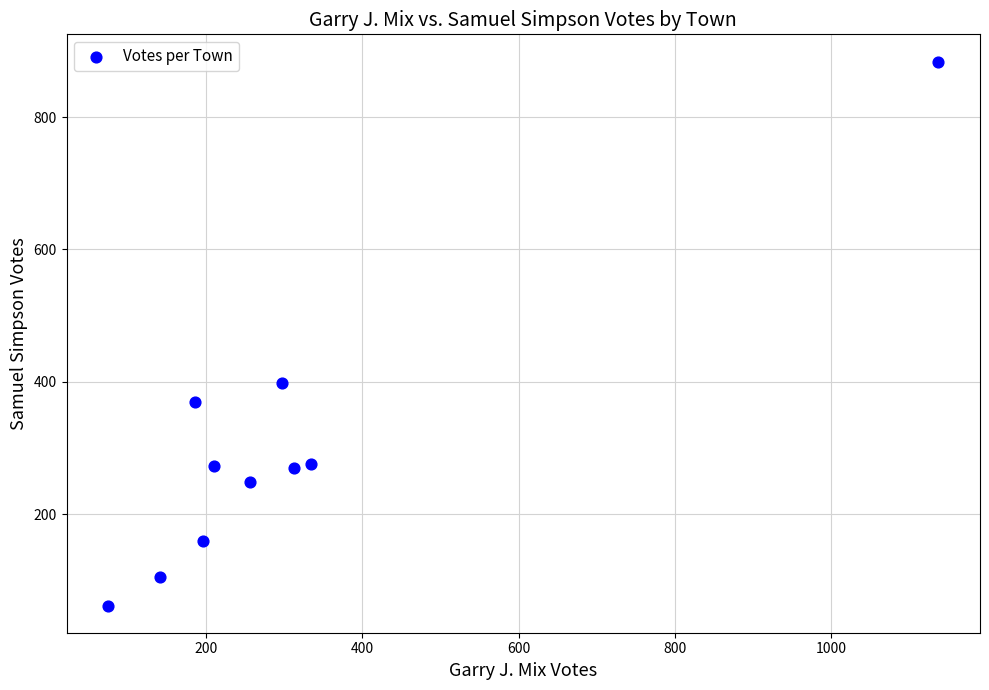

What is the average Y value?

305